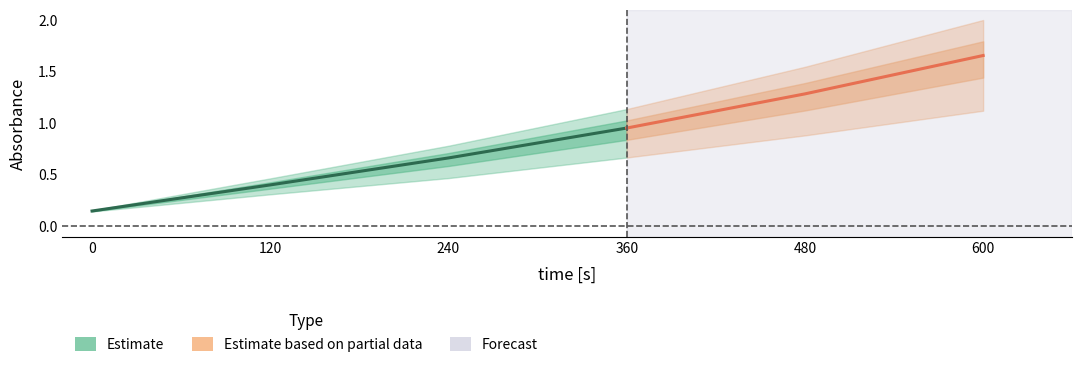

What is the total value across all series at 0?

0.4